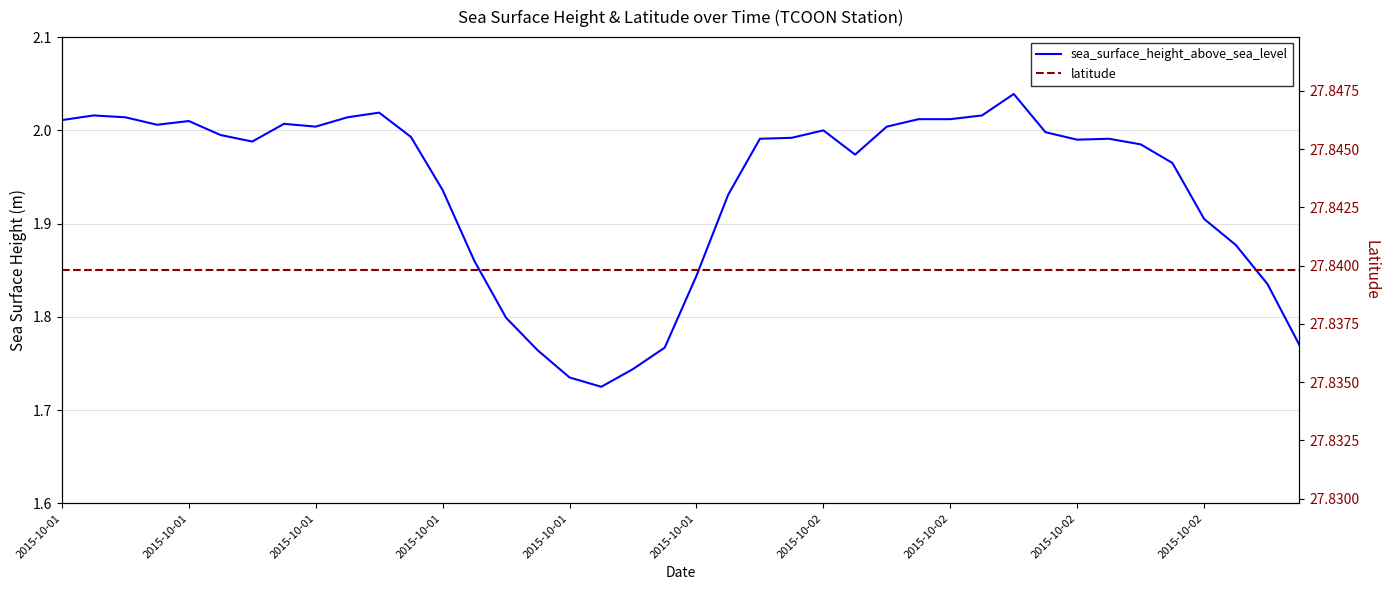

The value of sea_surface_height_above_sea_level at 2015-10-01 is 0.8. True or false?

False